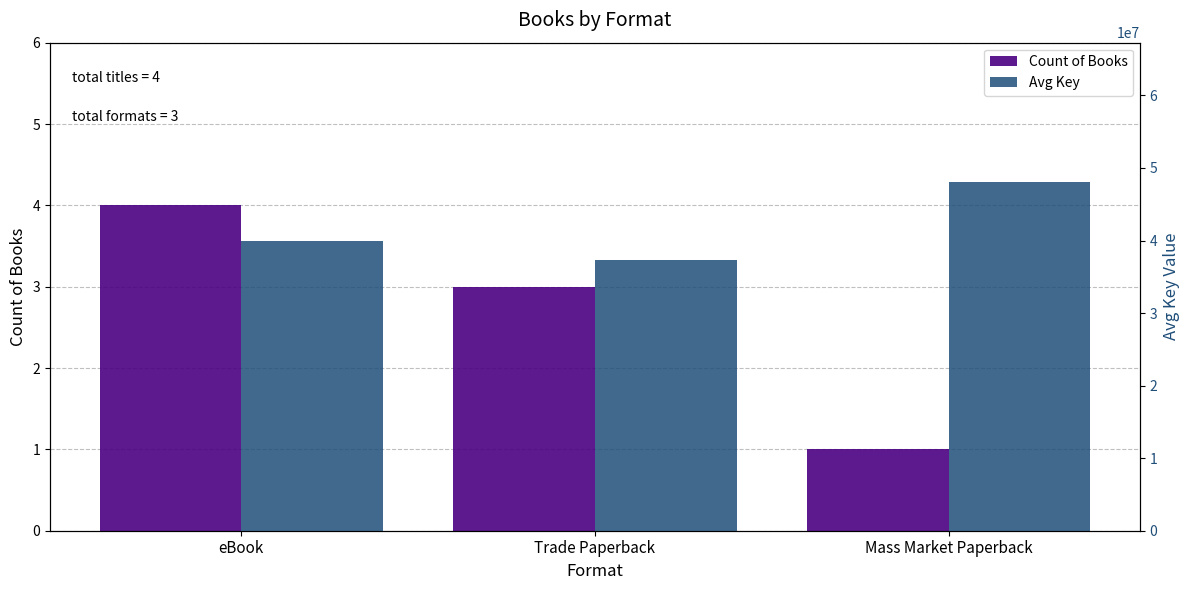

Which category has the lowest value in the Avg Key series?

Trade Paperback